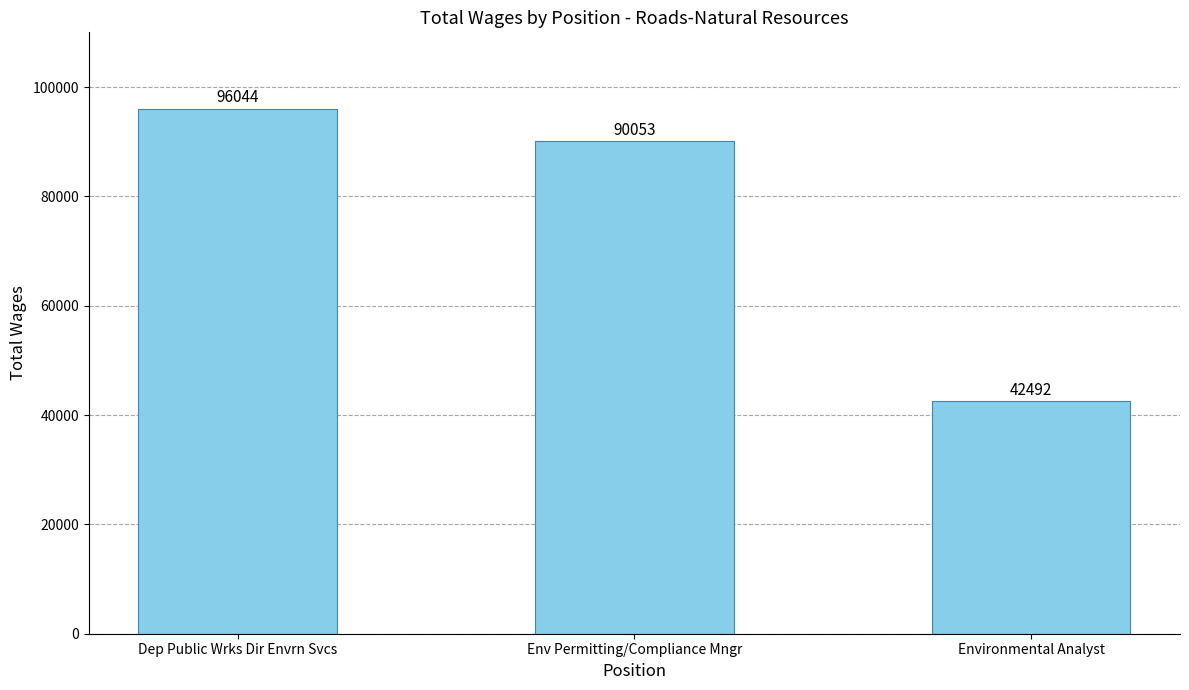

Reading left to right, transcribe all the data shown in this chart.

96044	90053	42492